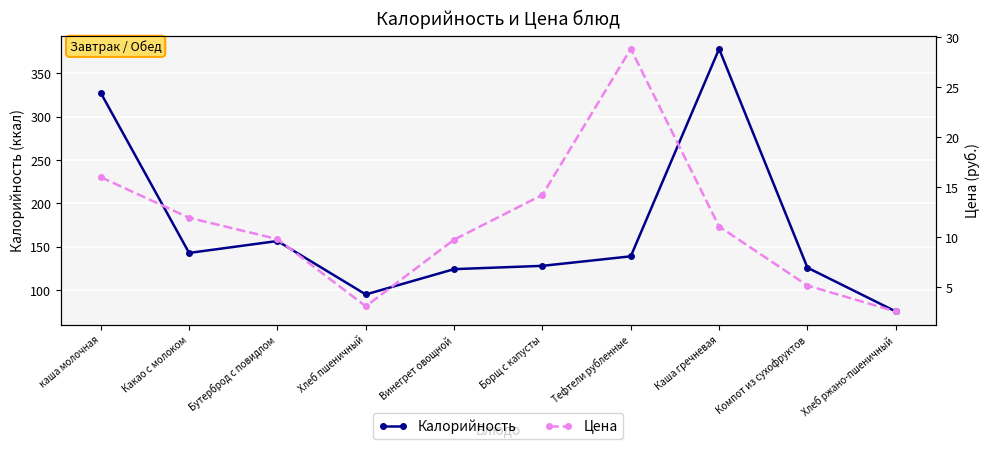

What is the total value across all series at каша молочная?

343.2